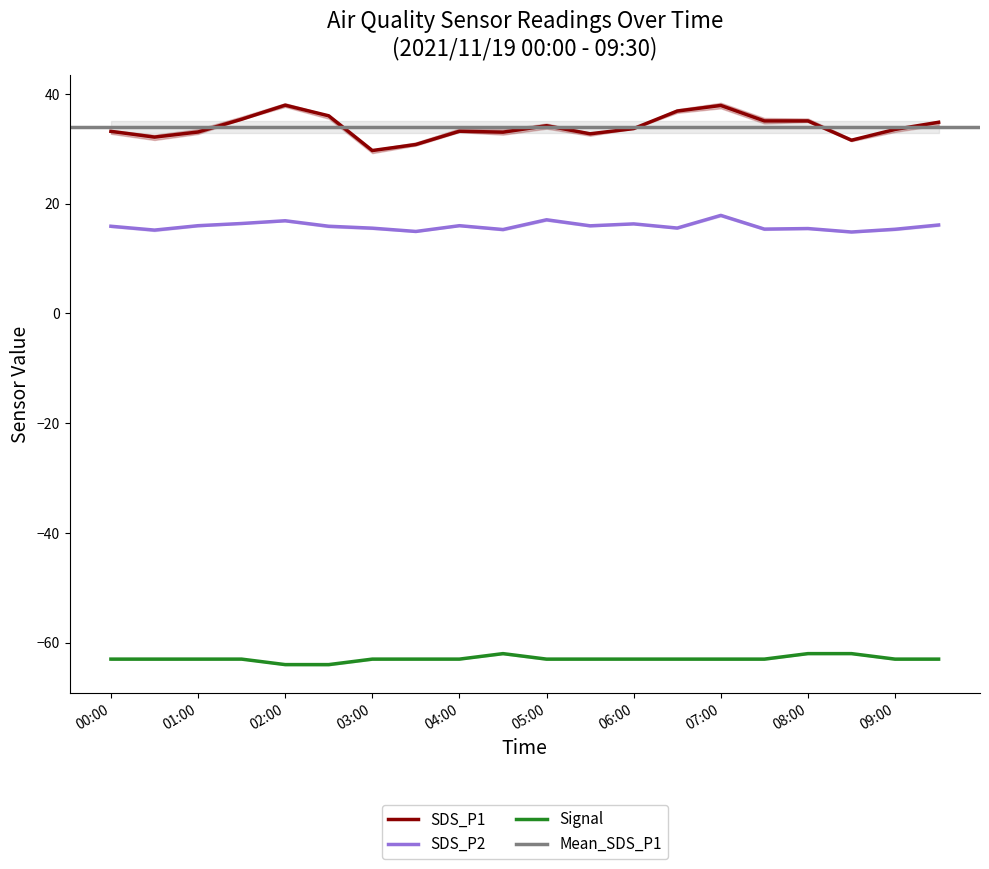

True or false: SDS_P2 and SDS_P1 intersect in this chart.

False